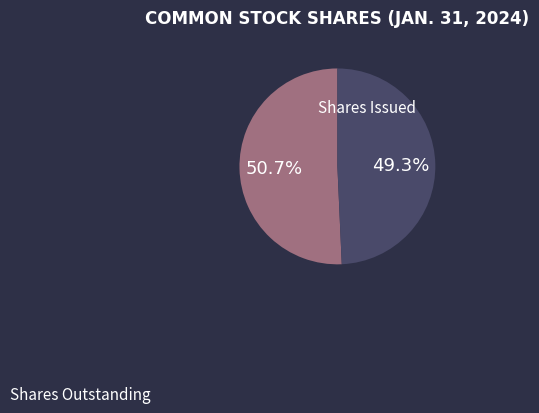

Is there any slice that represents more than half of the pie?

Yes